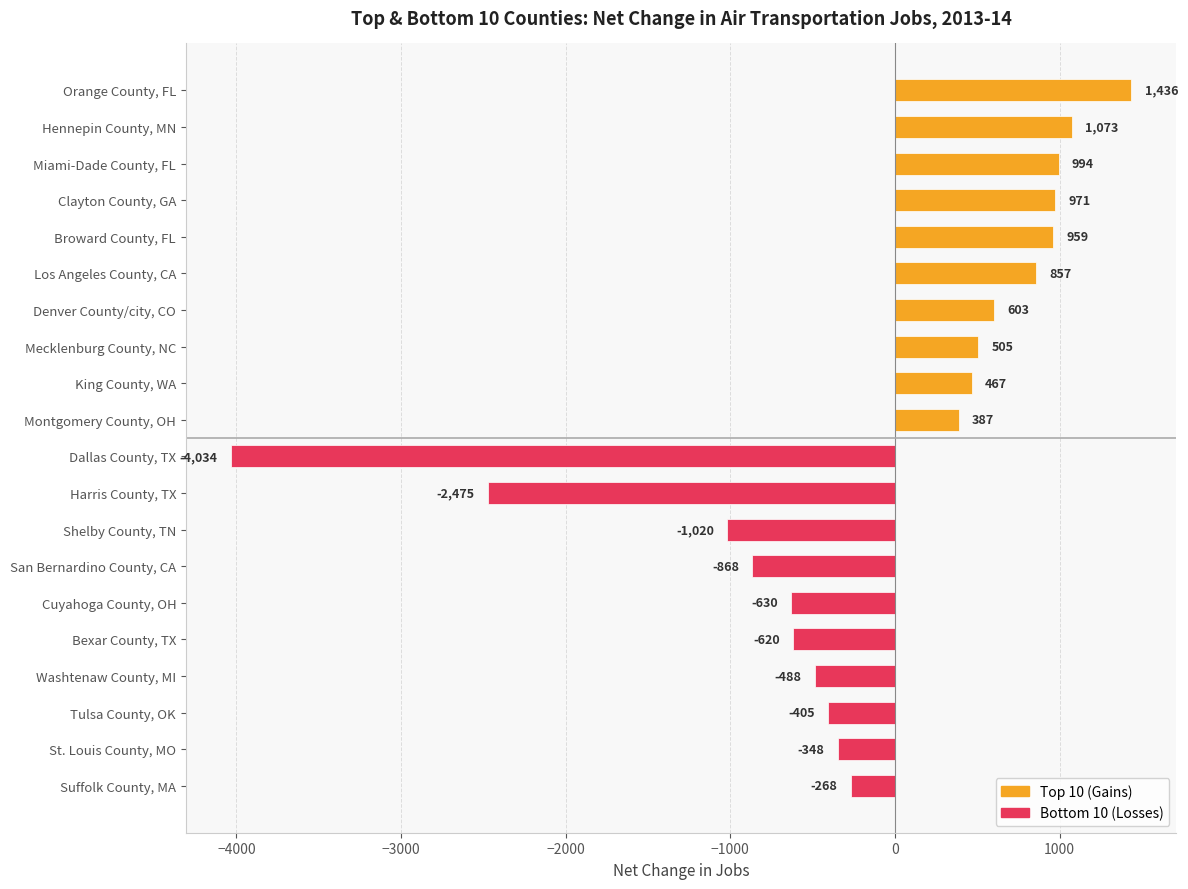

At which category does the chart reach its minimum across all series?

Dallas County, TX